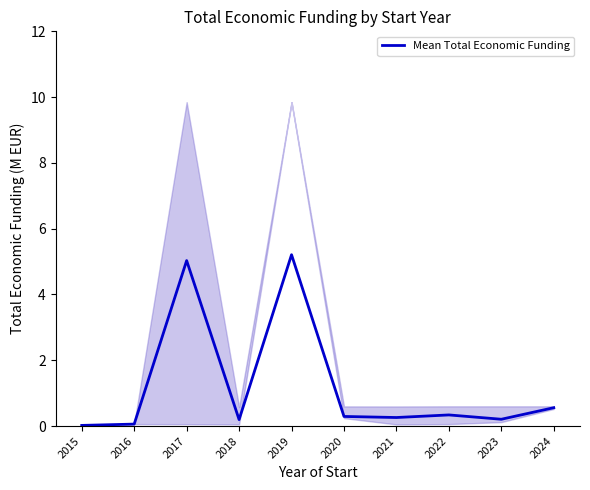

Between 2024 and 2022, which is larger?

2024